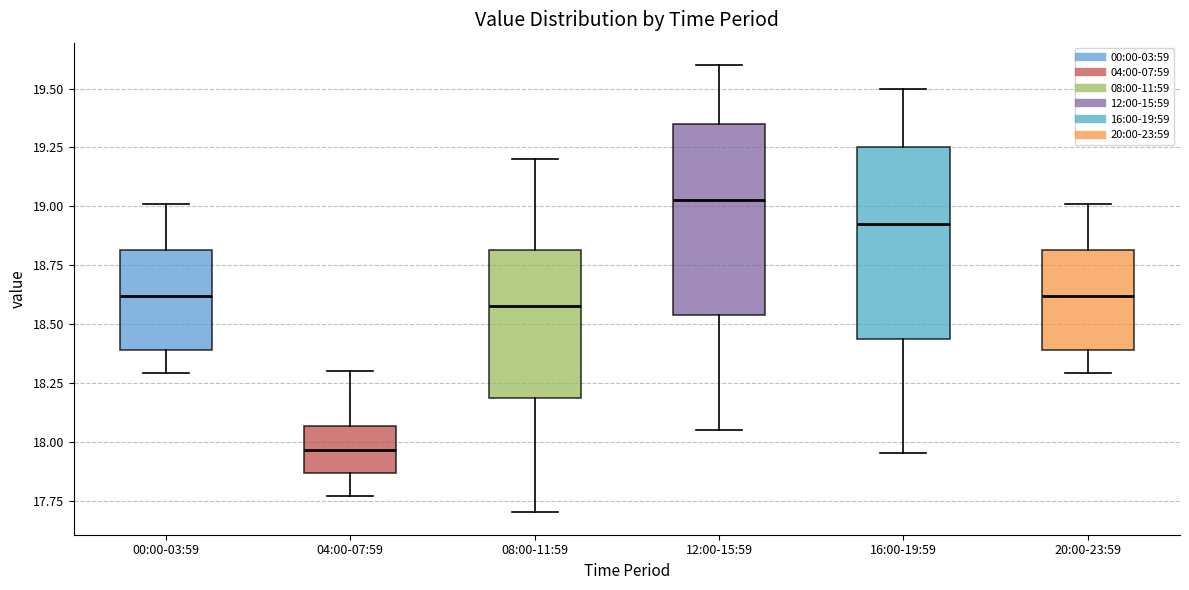

Reading left to right, transcribe this box plot: for each box, give where its median line is, the range the box spans, and where its two whiskers end, as read against the y-axis. The values are not printed on the chart, so give them approximately, as read against the axis.

00:00-03:59: median 18.60, box 18.40 to 18.80, whiskers 18.30 to 19.00
04:00-07:59: median 17.95, box 17.85 to 18.05, whiskers 17.75 to 18.30
08:00-11:59: median 18.60, box 18.20 to 18.80, whiskers 17.70 to 19.20
12:00-15:59: median 19.05, box 18.55 to 19.35, whiskers 18.05 to 19.60
16:00-19:59: median 18.95, box 18.45 to 19.25, whiskers 17.95 to 19.50
20:00-23:59: median 18.60, box 18.40 to 18.80, whiskers 18.30 to 19.00